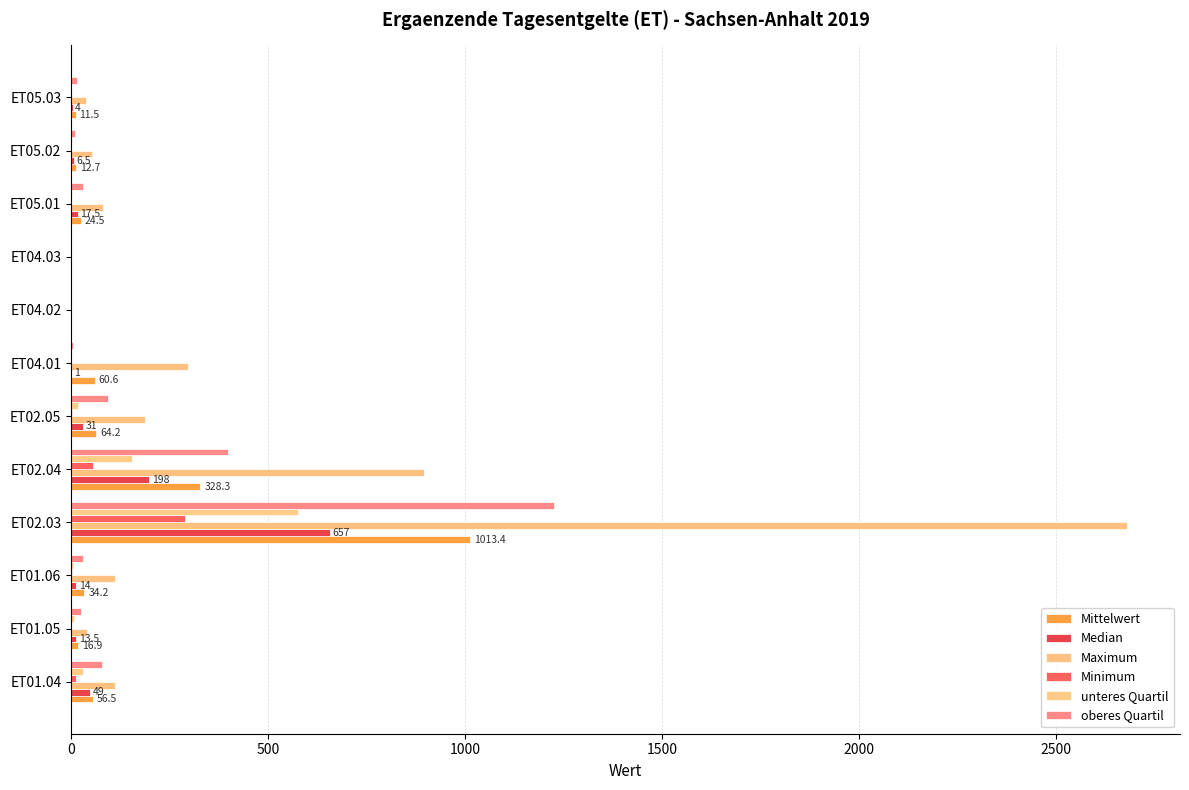

Which series has the widest spread of values?

Maximum